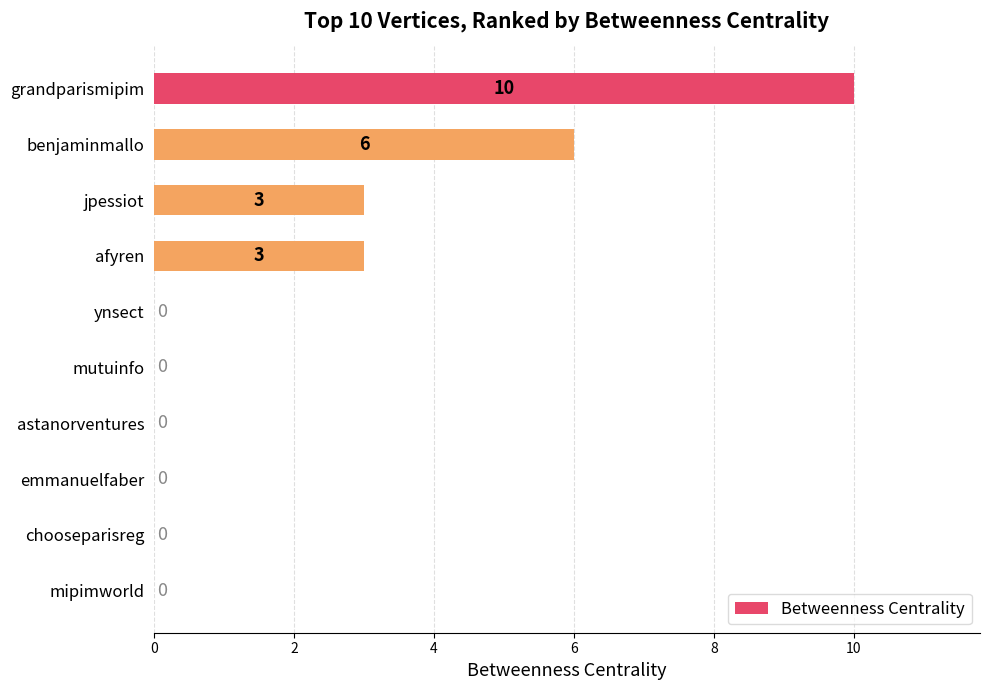

Count the number of categories in the chart.

10